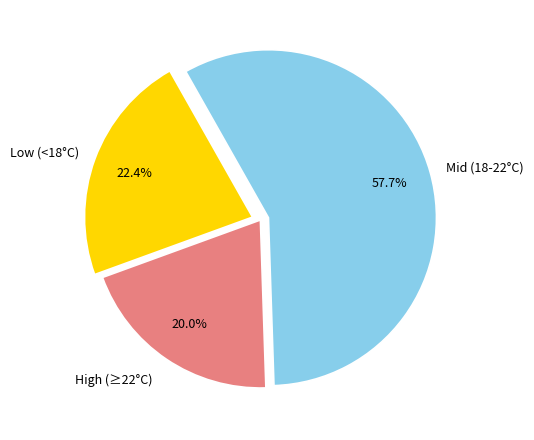

How many slices are in this pie chart?

3